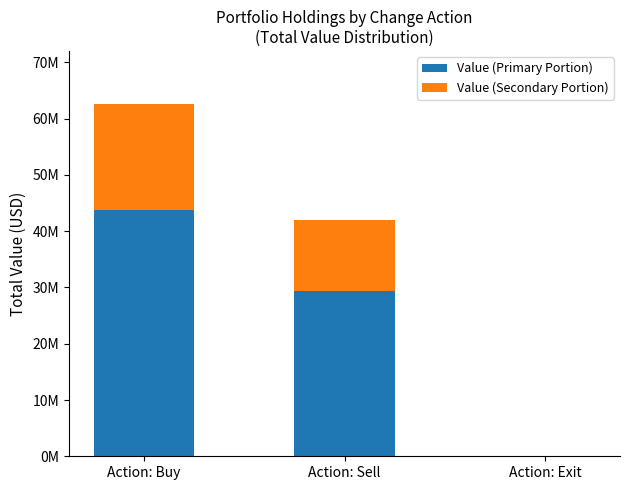

The value of Value (Primary Portion) at Action: Sell is 44581053.4. True or false?

False